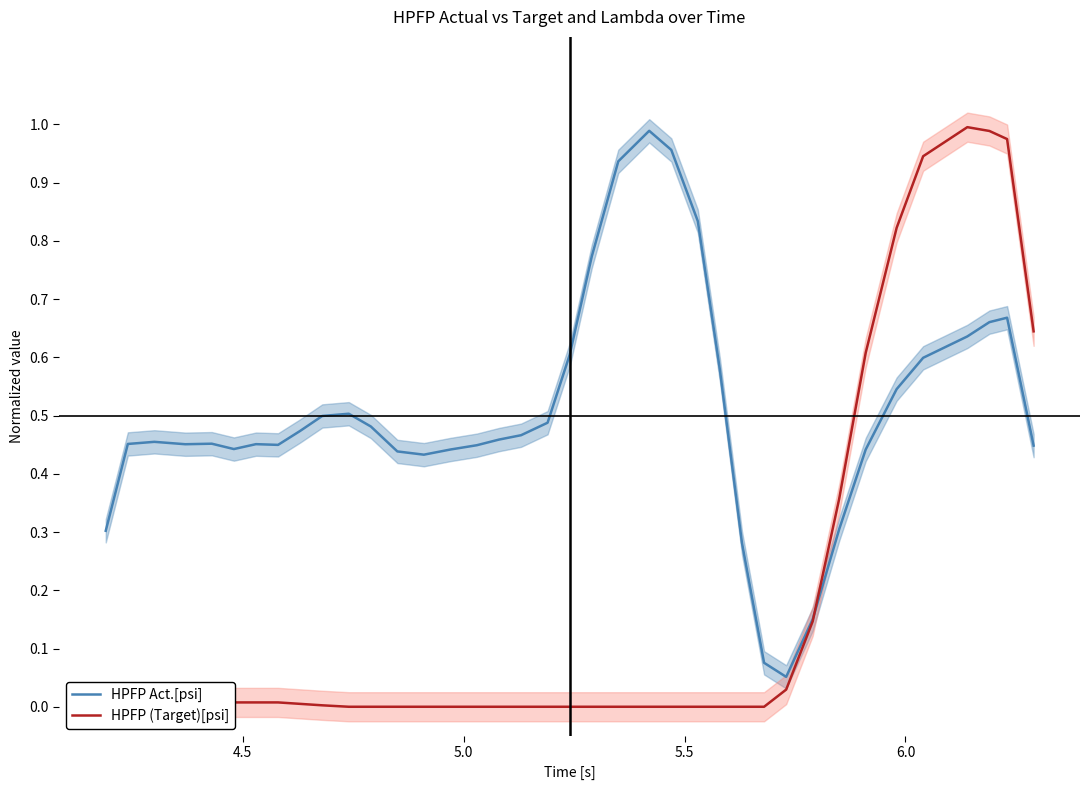

What is the difference between the maximum and minimum values in the HPFP Act.[psi] series?

0.9